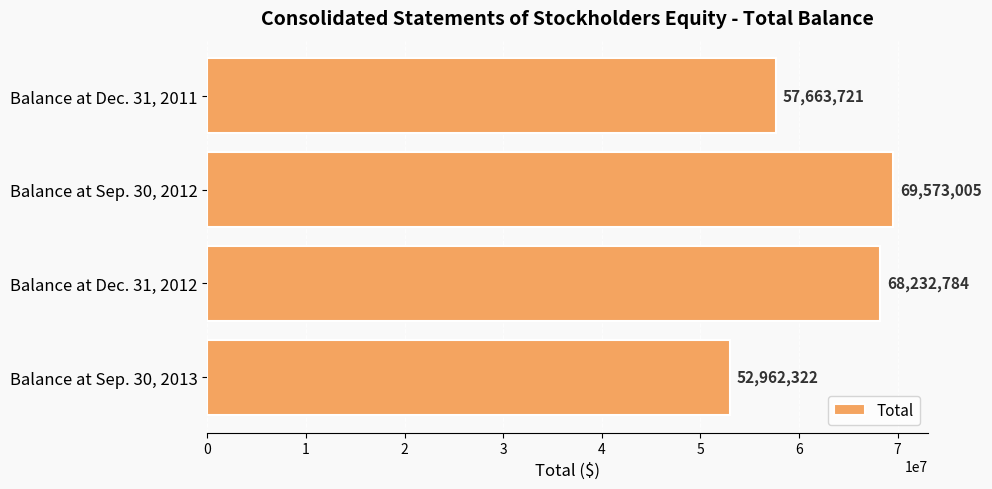

What is the maximum value shown in the chart?

69573005